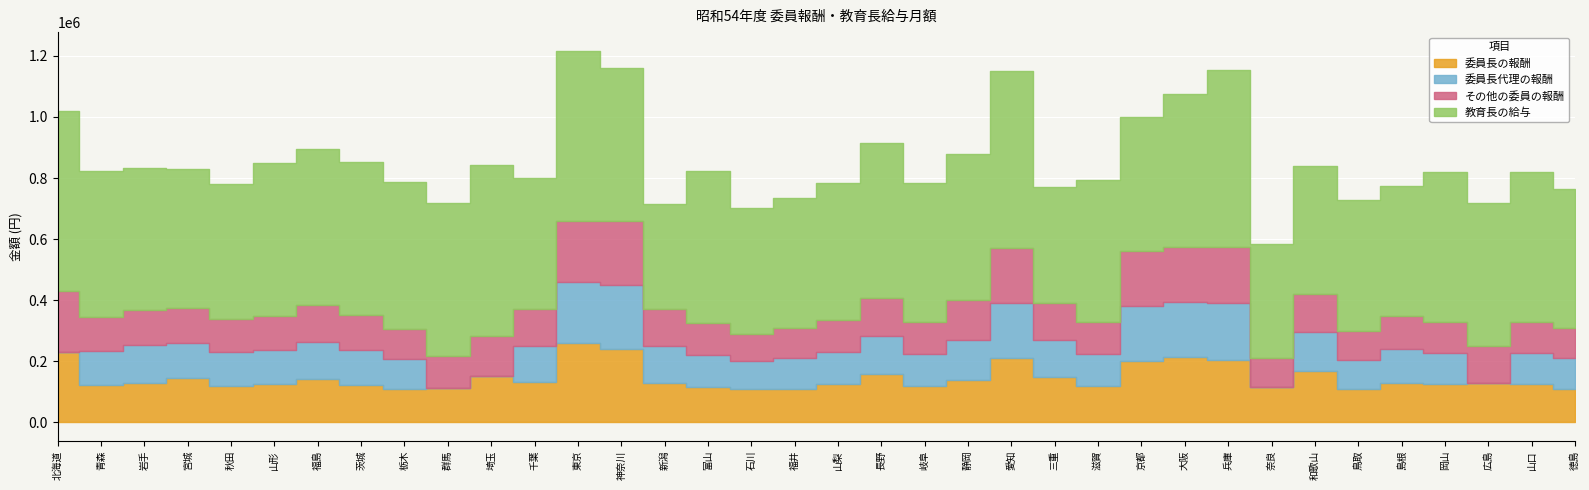

What is the label of the 6th point from the left?

山形